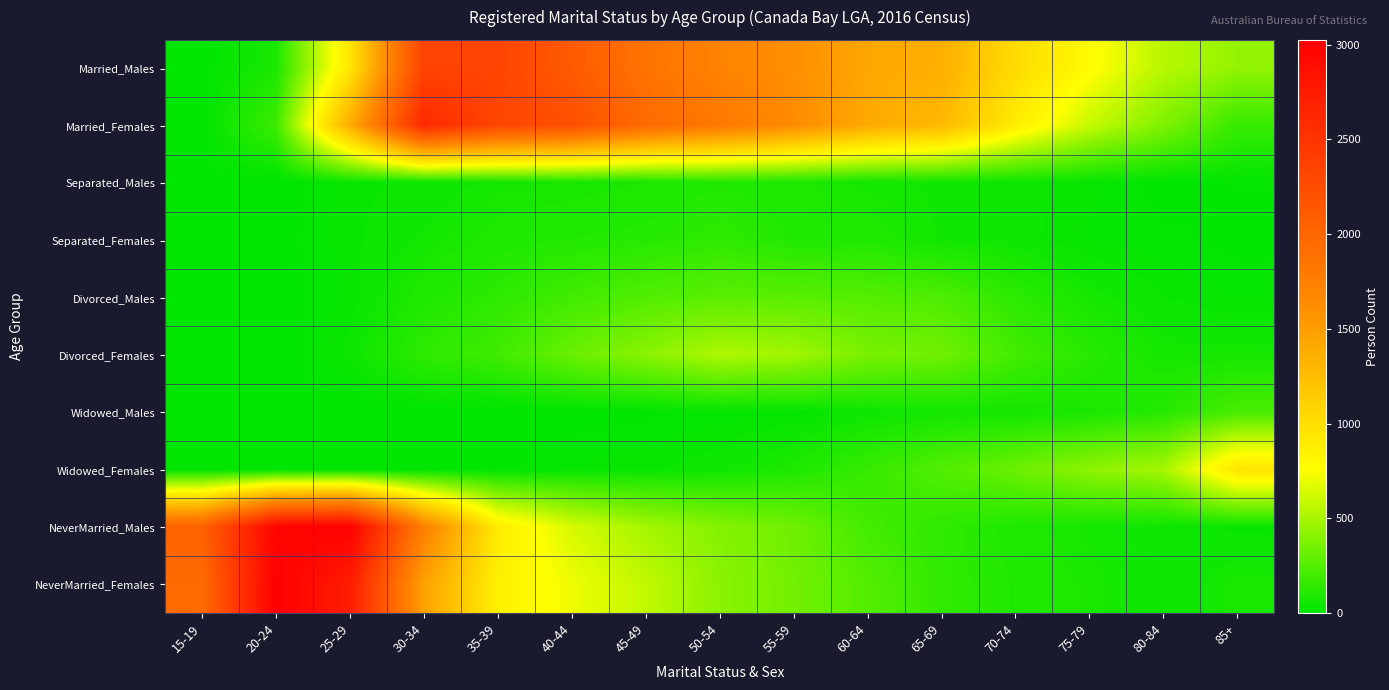

Which series has the largest range (max minus min)?

NeverMarried_Females